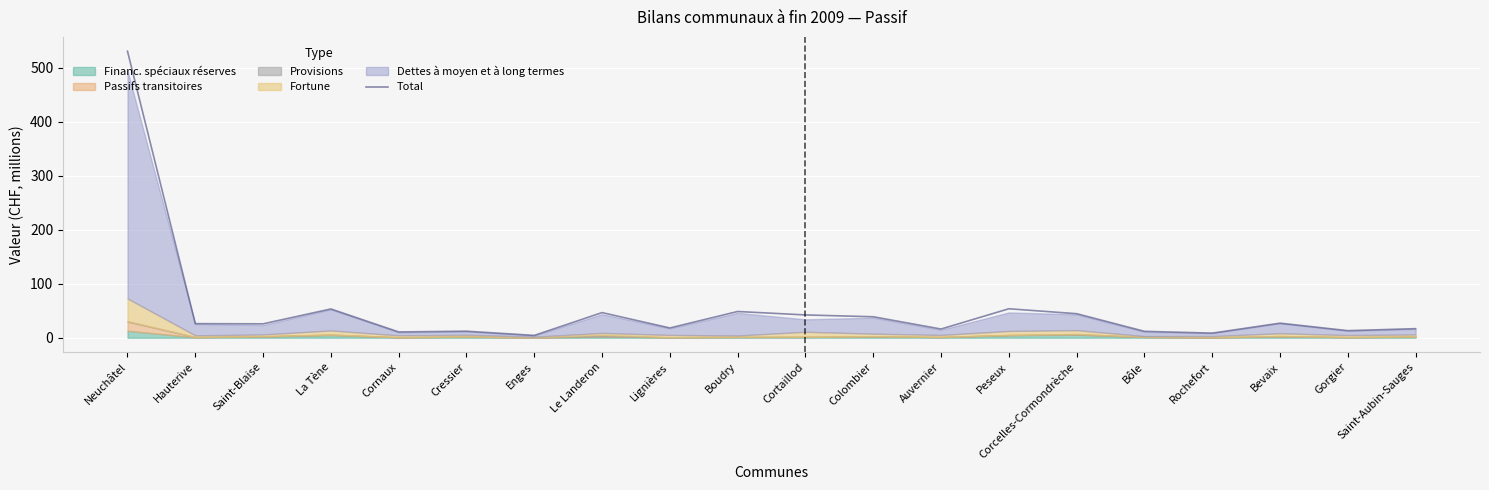

How many categories are shown in the chart?

20